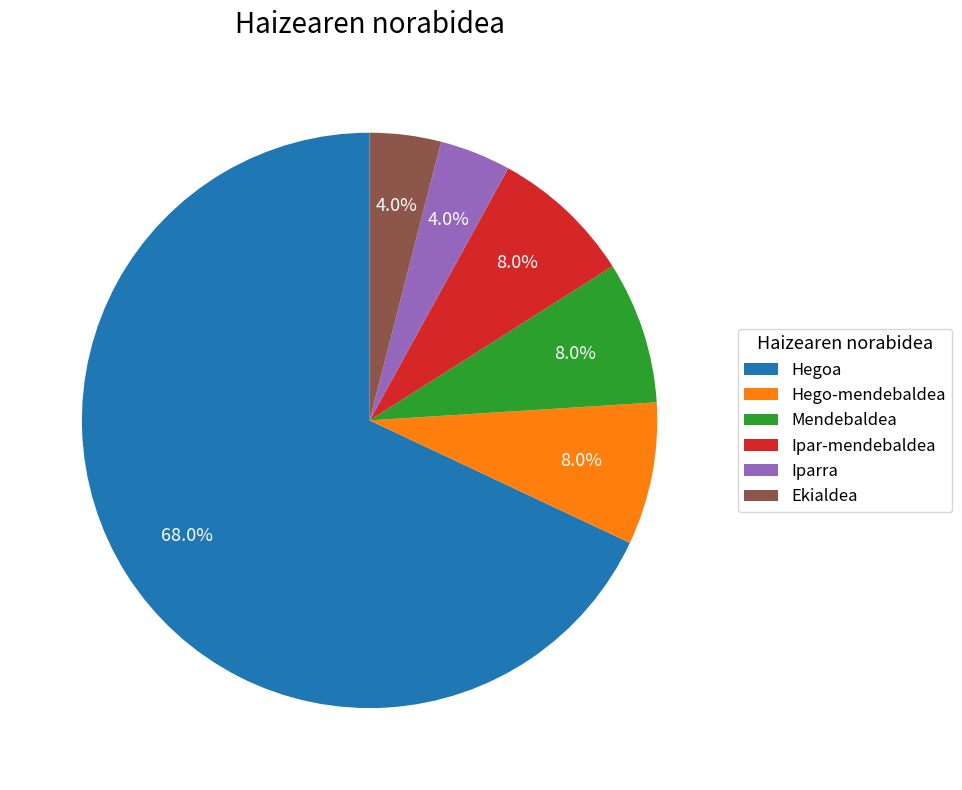

Which has a higher value, Hego-mendebaldea or Hegoa?

Hegoa